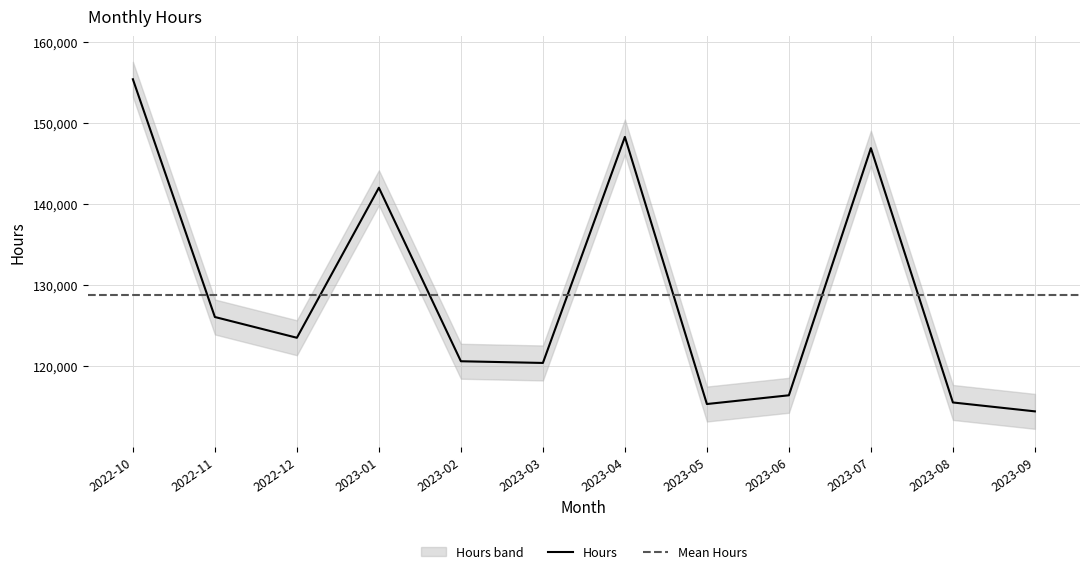

List the labels in order of value, largest first.

2022-10, 2023-04, 2023-07, 2023-01, 2022-11, 2022-12, 2023-02, 2023-03, 2023-06, 2023-08, 2023-05, 2023-09